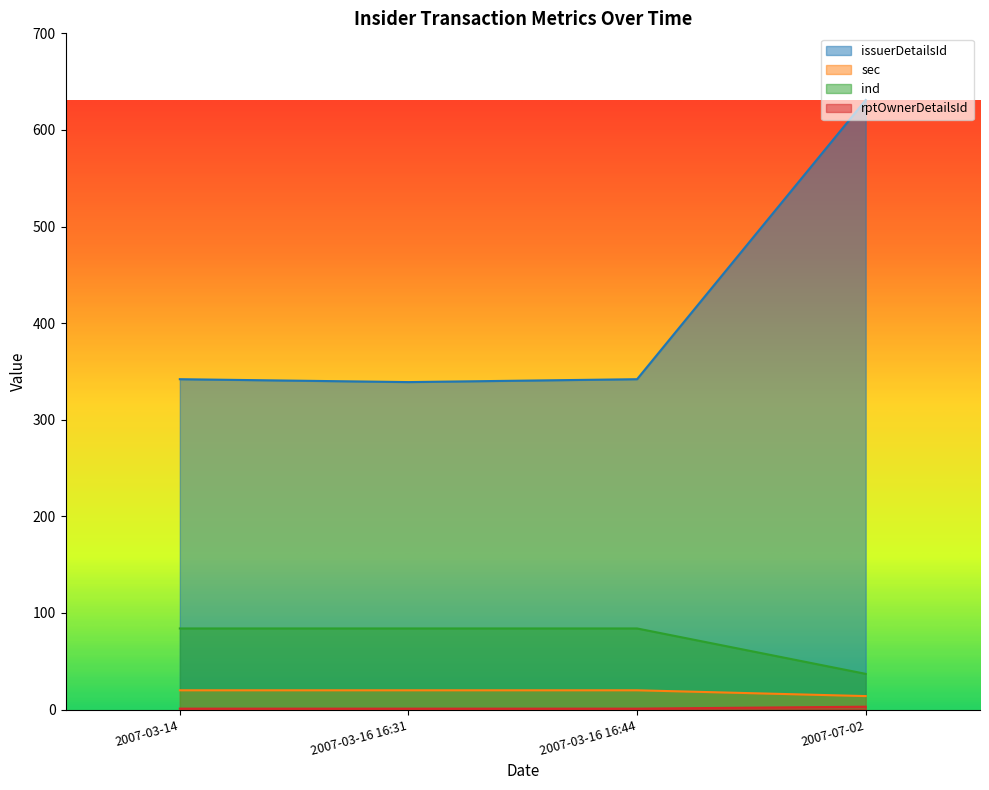

Between 2007-03-14 and 2007-03-16 16:44, which series saw the biggest shift?

issuerDetailsId